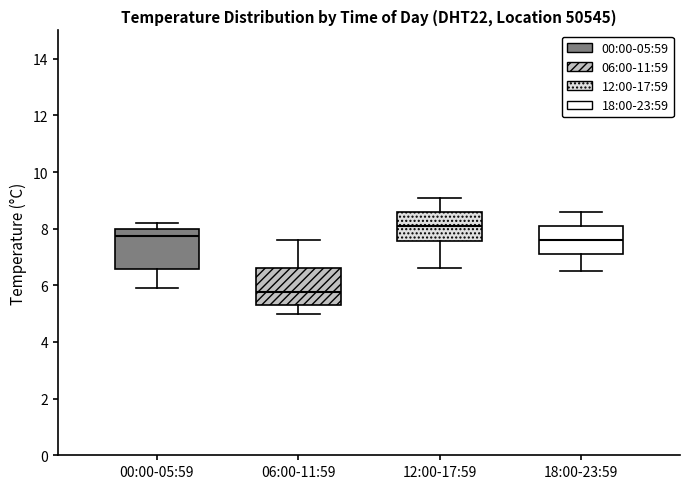

Which box has the highest median line?

12:00-17:59